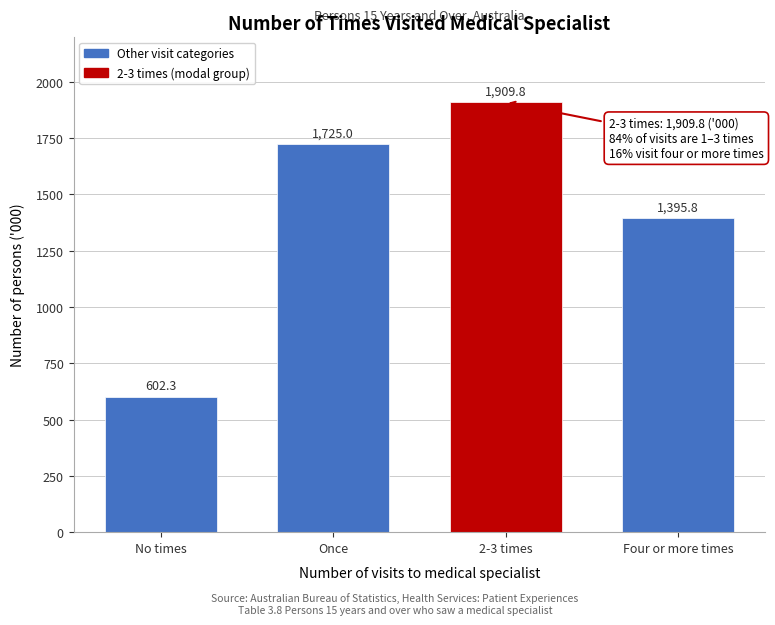

Reading right to left, extract all data points from this chart.

1395.8	1909.8	1725.0	602.3